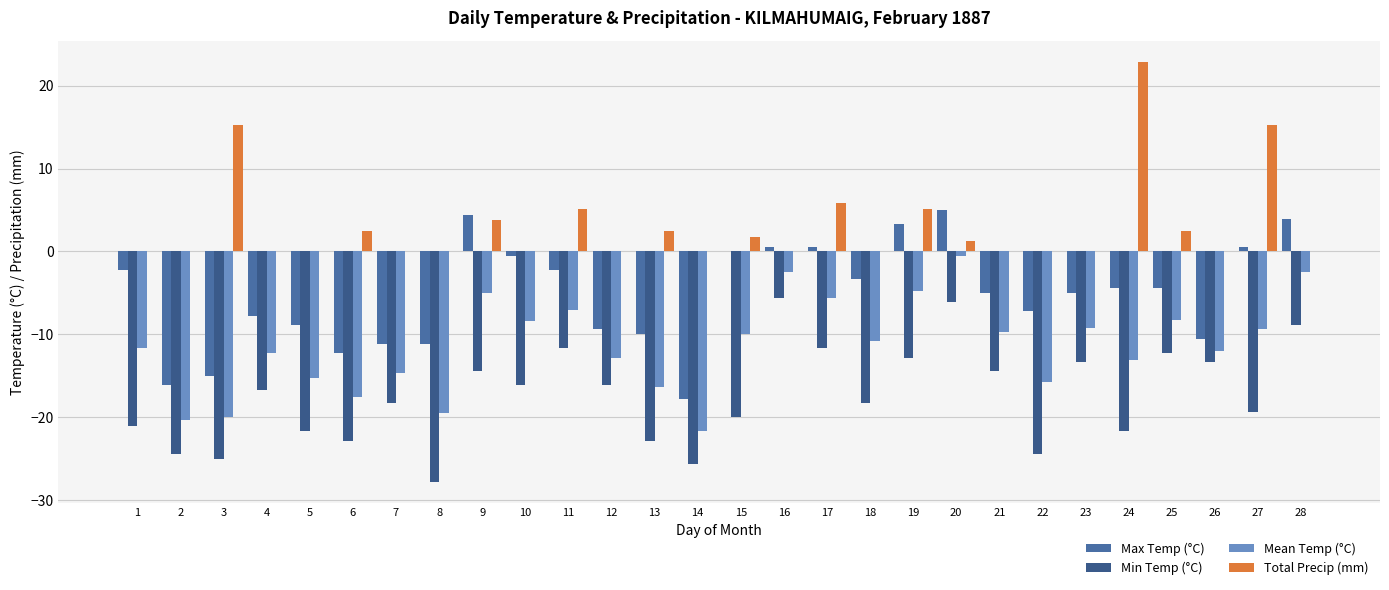

At which label does Min Temp (°C) first exceed -16?

9